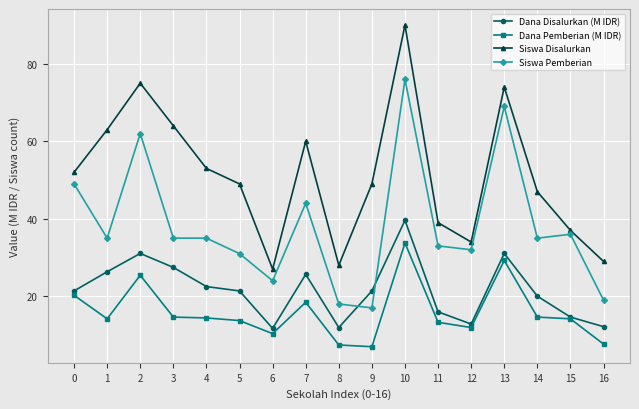

What is the difference between the maximum and minimum values in the Dana Pemberian (M IDR) series?

26.8